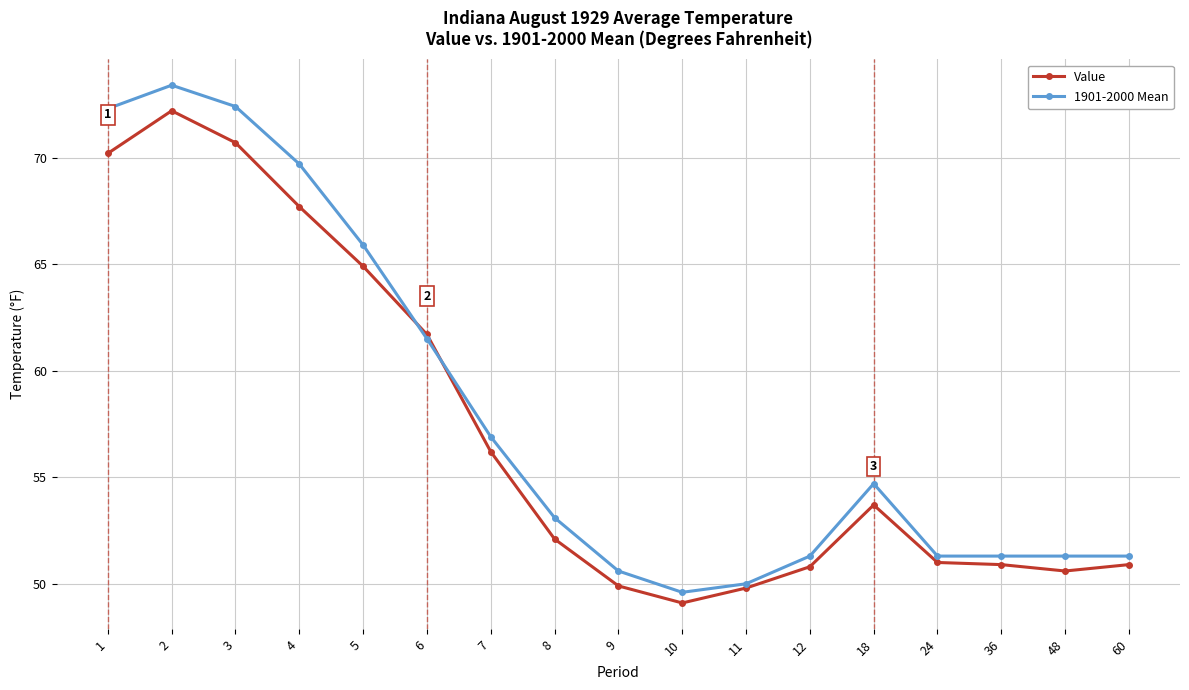

At which category does the chart reach its peak across all series?

2